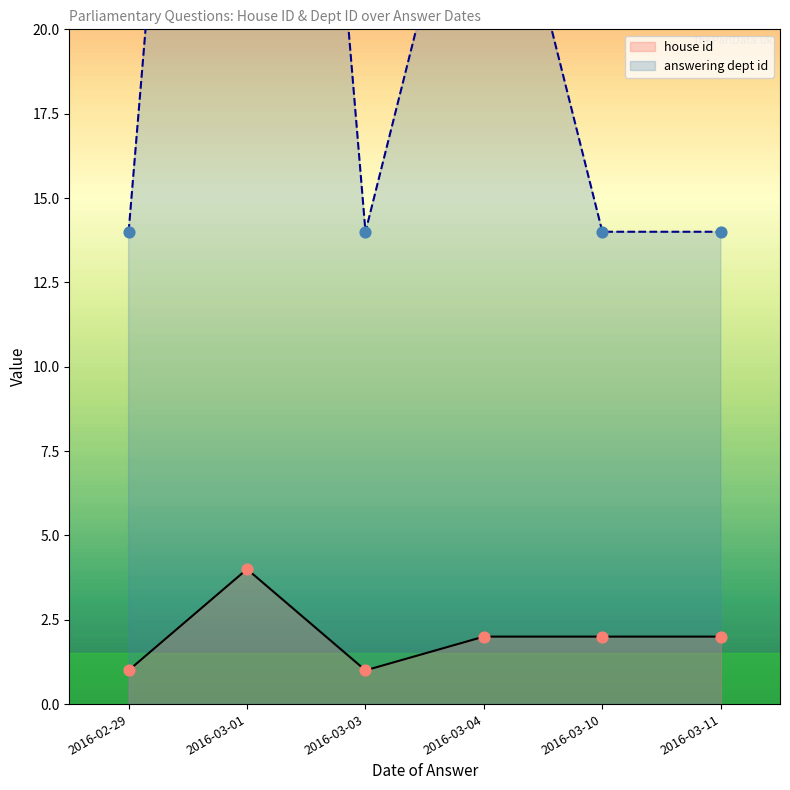

Which series has the widest spread of Y values?

answering dept id